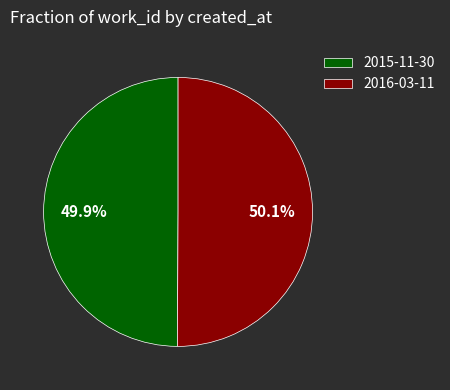

What percentage is NOT represented by 2015-11-30?

50.1%